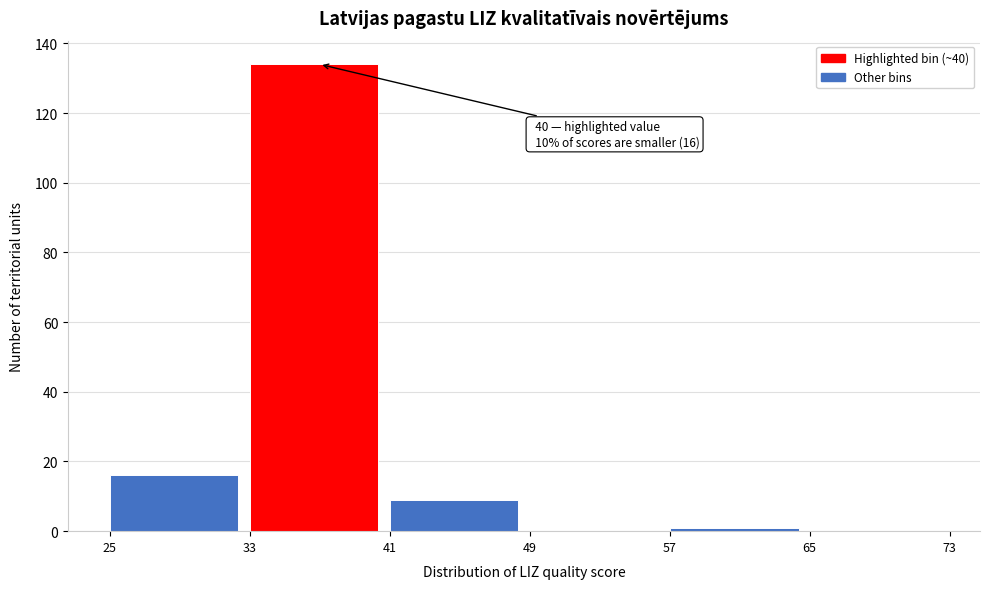

Which range on the x-axis has the tallest bar?

33 to 41